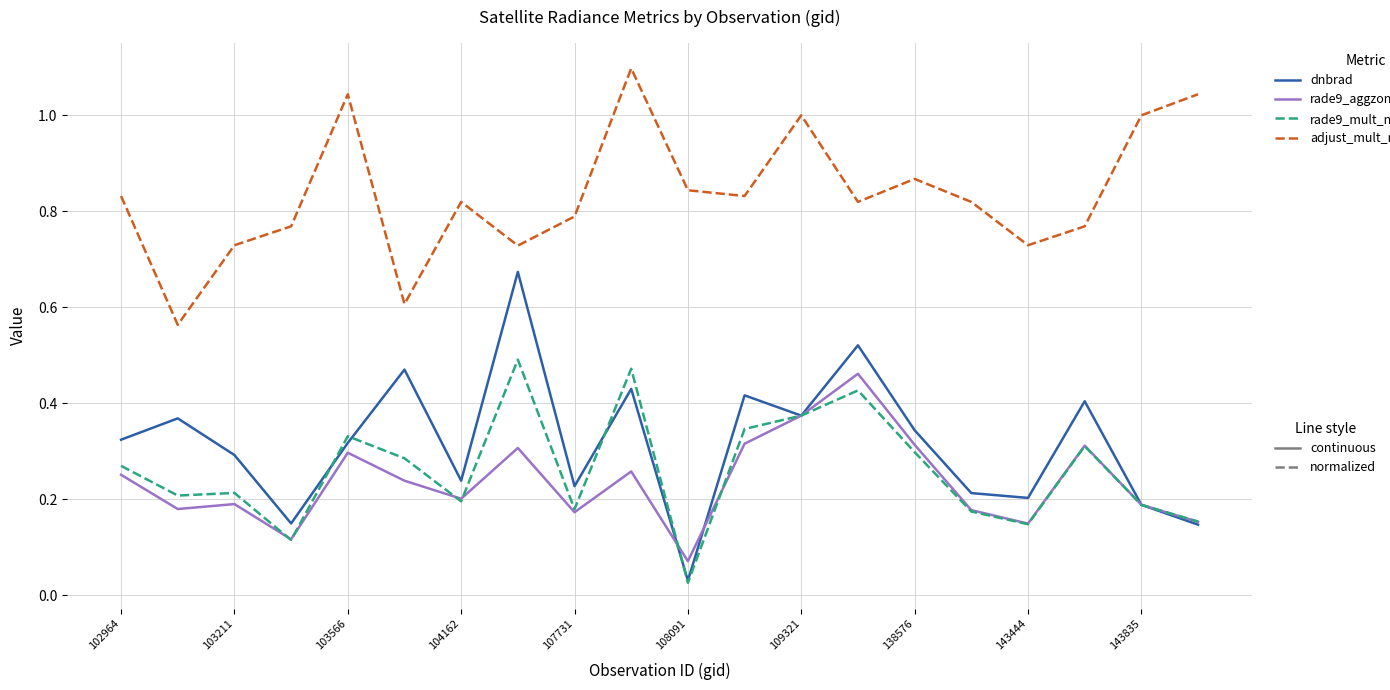

What is the maximum value shown in the chart?

1.1